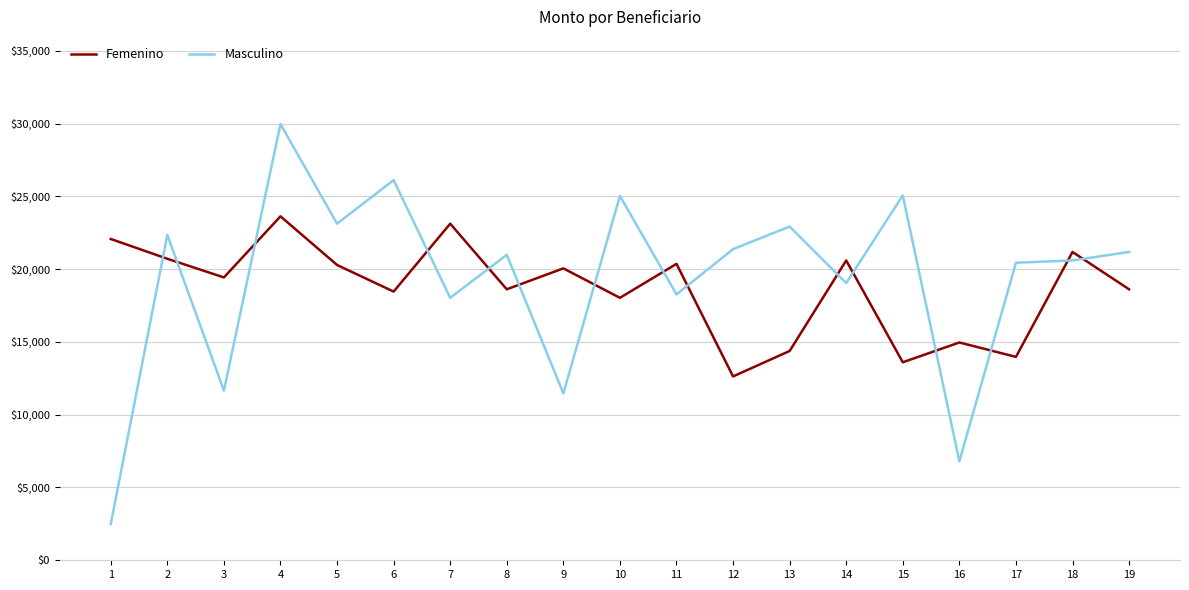

At 5, list the series in order from smallest to largest.

Femenino, Masculino